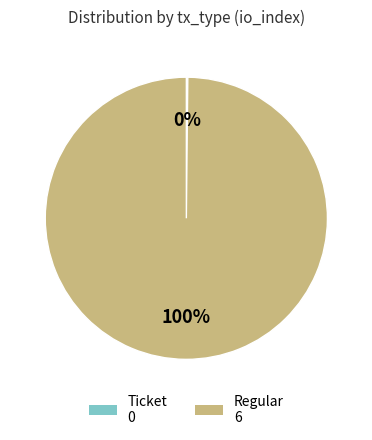

Which category has the biggest portion of the pie?

Regular